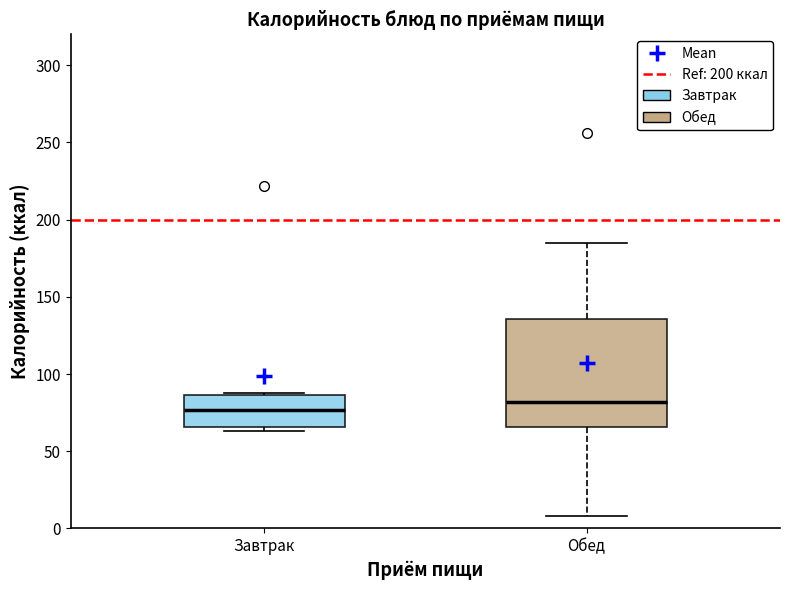

Which box is the tallest, from its lower edge to its upper edge?

Обед